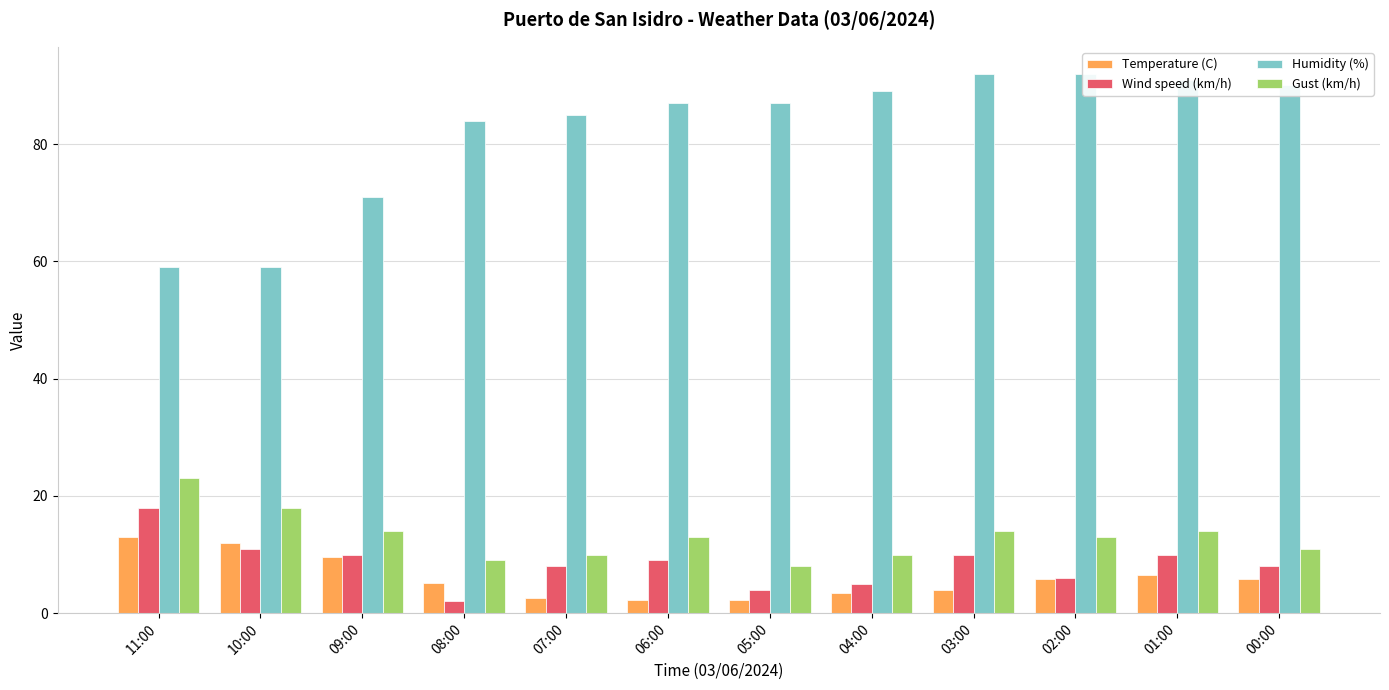

At which category is the sum across all series the highest?

01:00